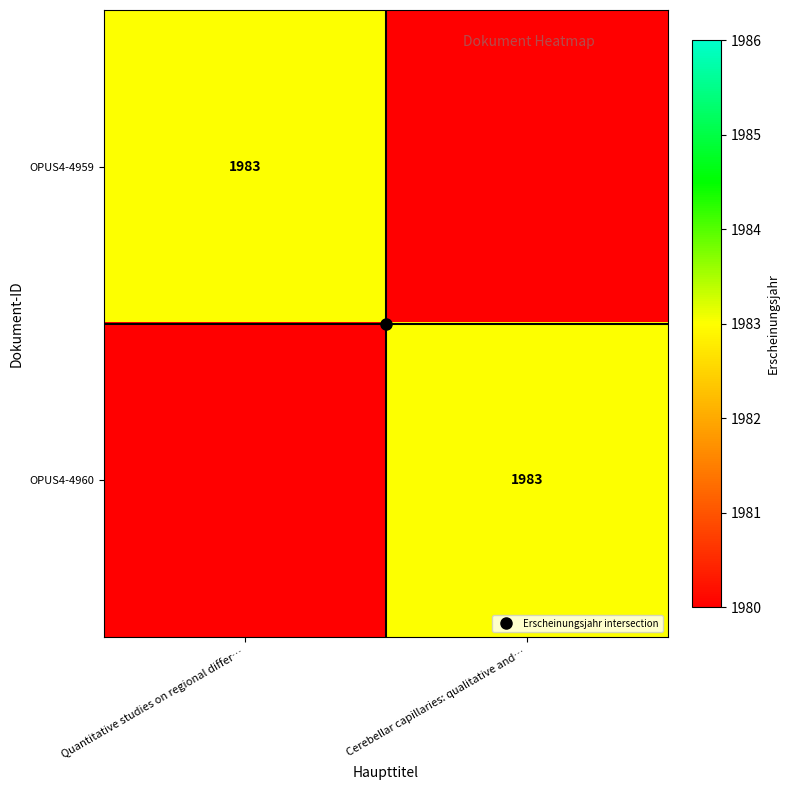

List the series in order of their peak value, lowest first.

OPUS4-4959, OPUS4-4960